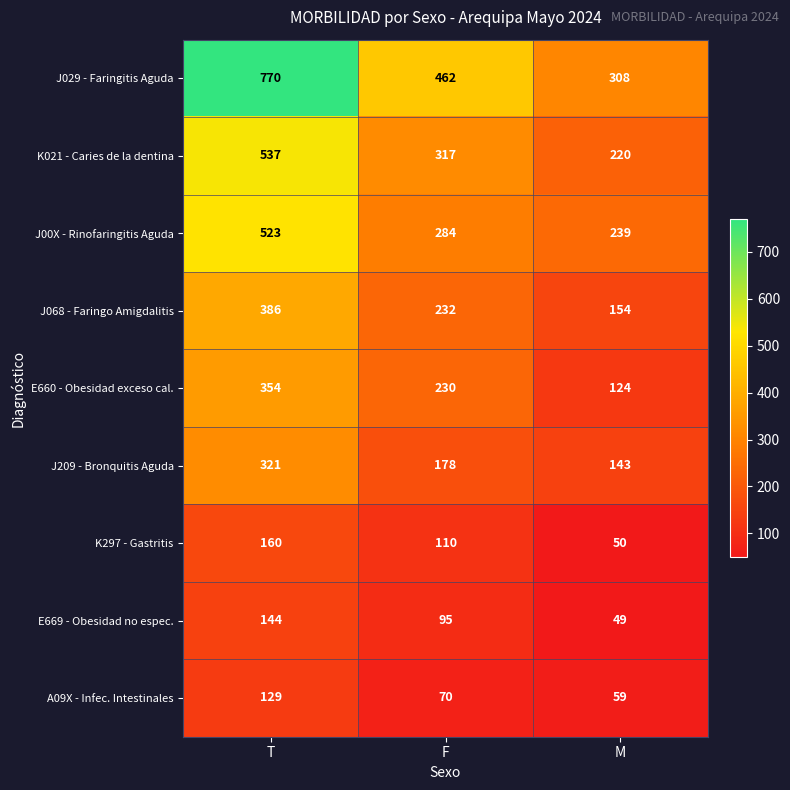

Count the A09X - Infec. Intestinales values in the range 59 to 129.

3